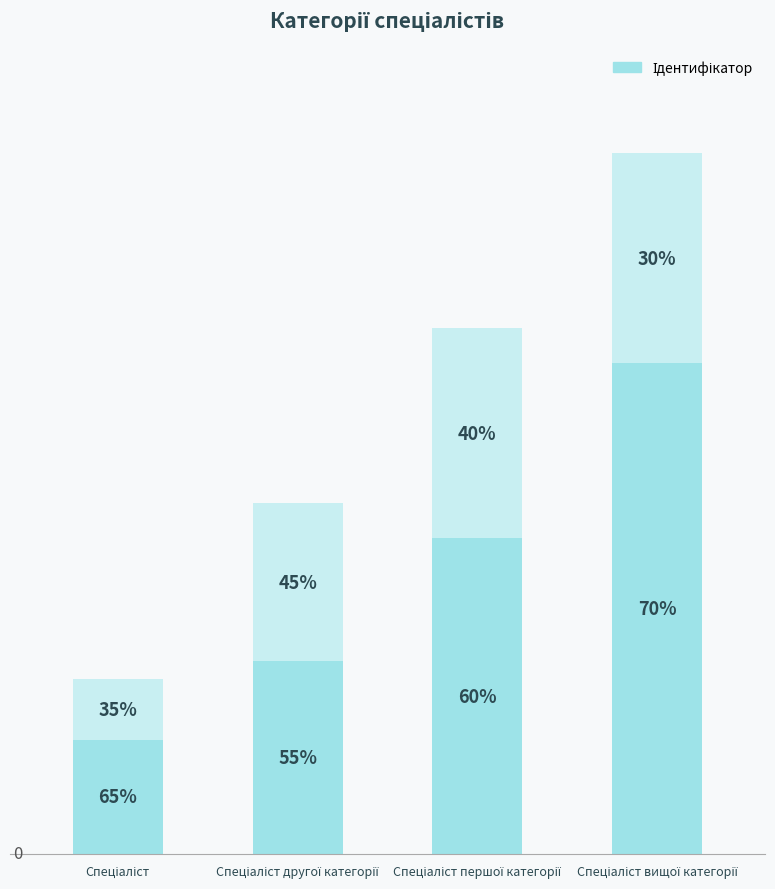

Reading left to right, extract all data points from this chart.

Спеціаліст=1	Спеціаліст другої категорії=2	Спеціаліст першої категорії=3	Спеціаліст вищої категорії=4